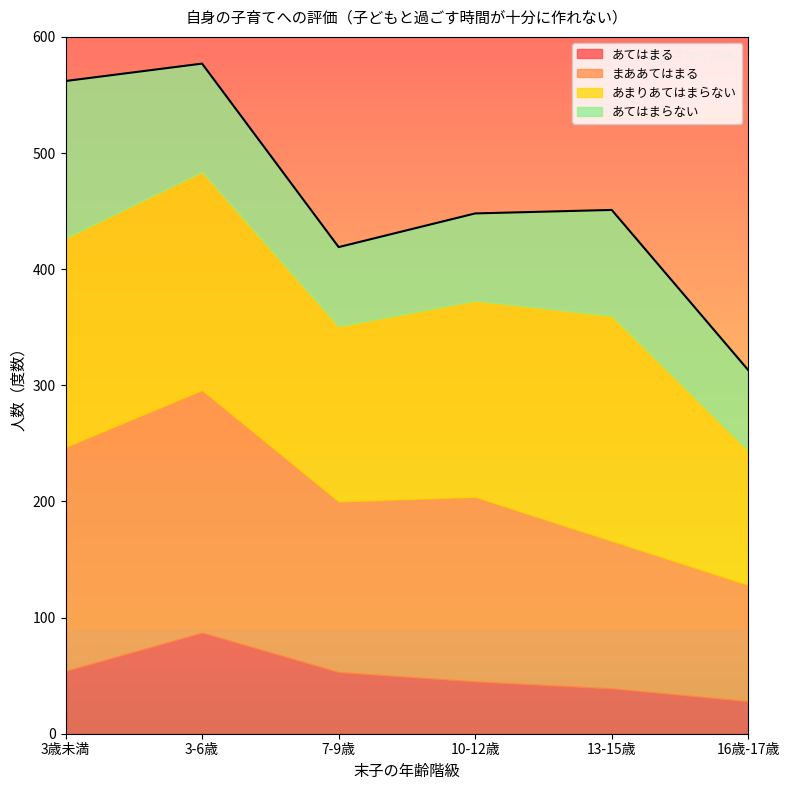

What is the value of the まああてはまる point at the 2nd from the left?

209